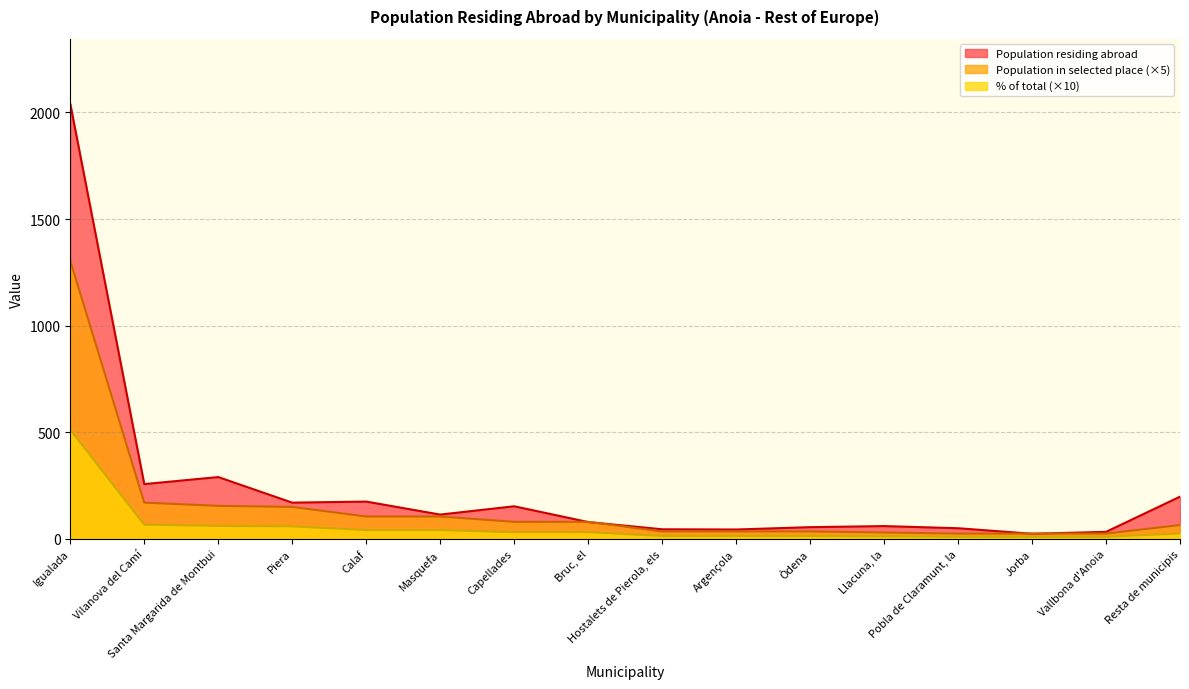

What are all the series names shown in the legend?

Population residing abroad, Population in selected place (×5), % of total (×10)